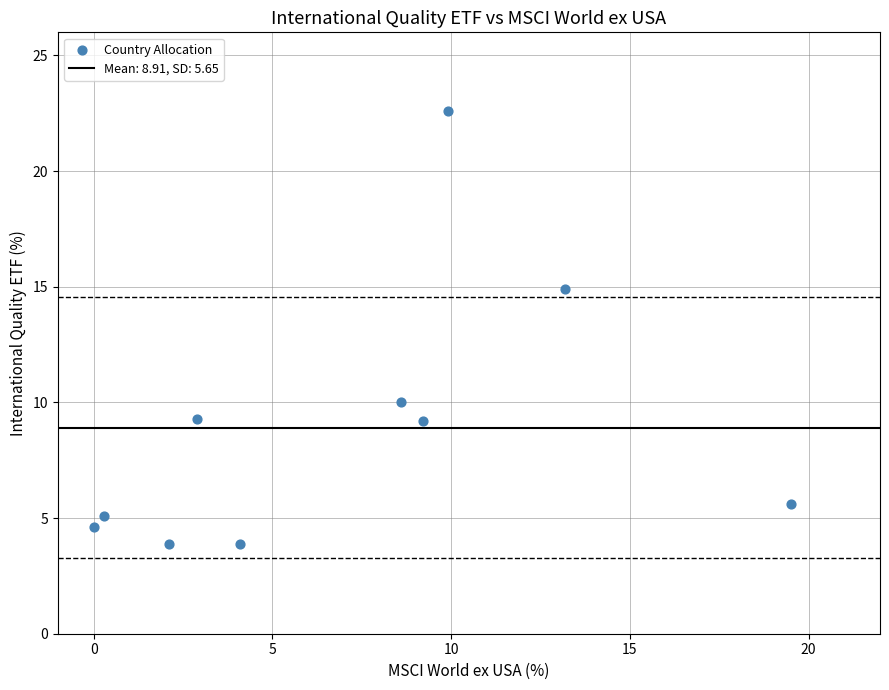

What is the average Y value?

8.9